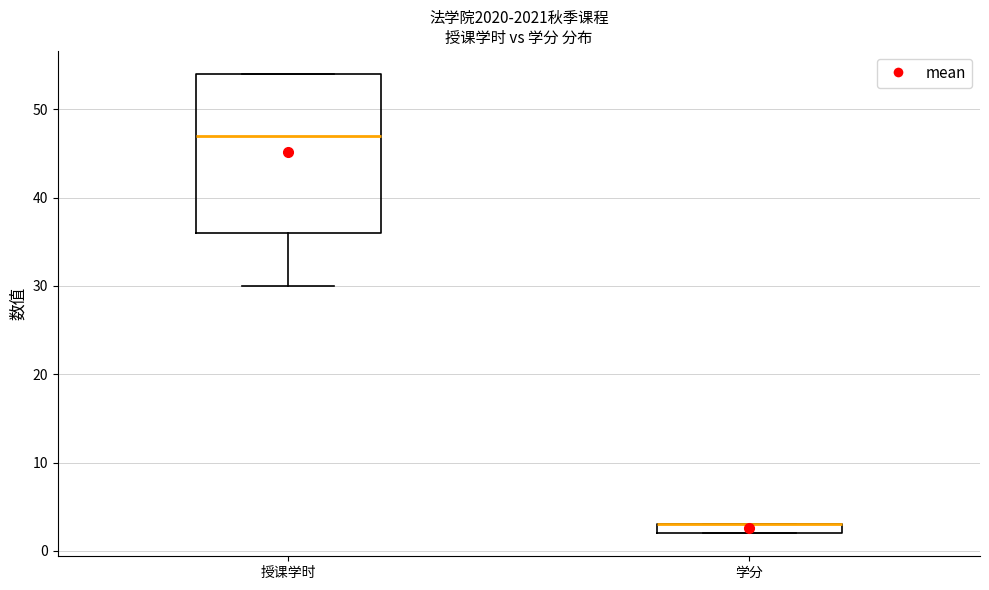

Where does the median line of the box for 授课学时 sit on the y-axis? The values are not printed on the chart, so give them approximately, as read against the axis.

47